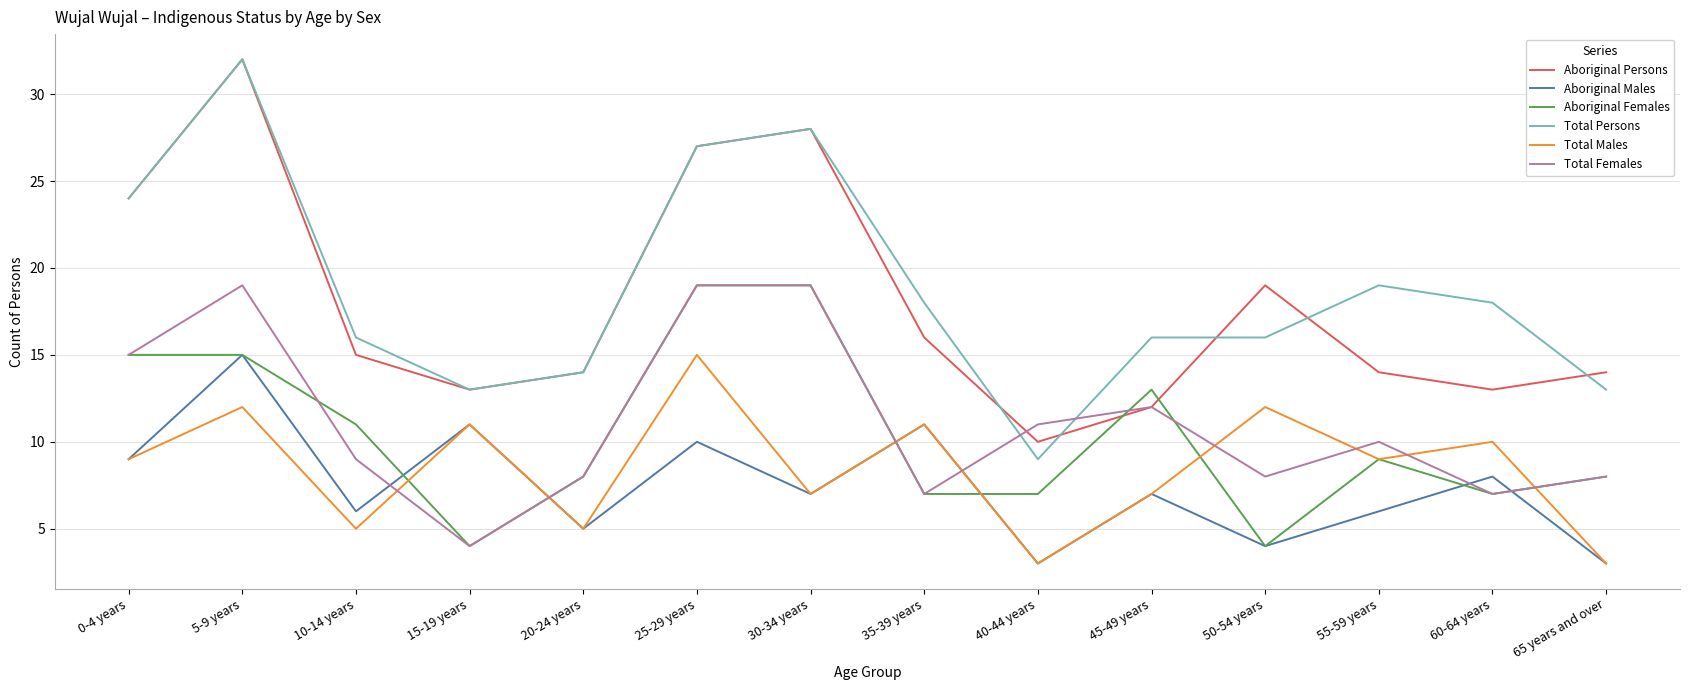

Where does the Aboriginal Persons series first go above 15?

0-4 years